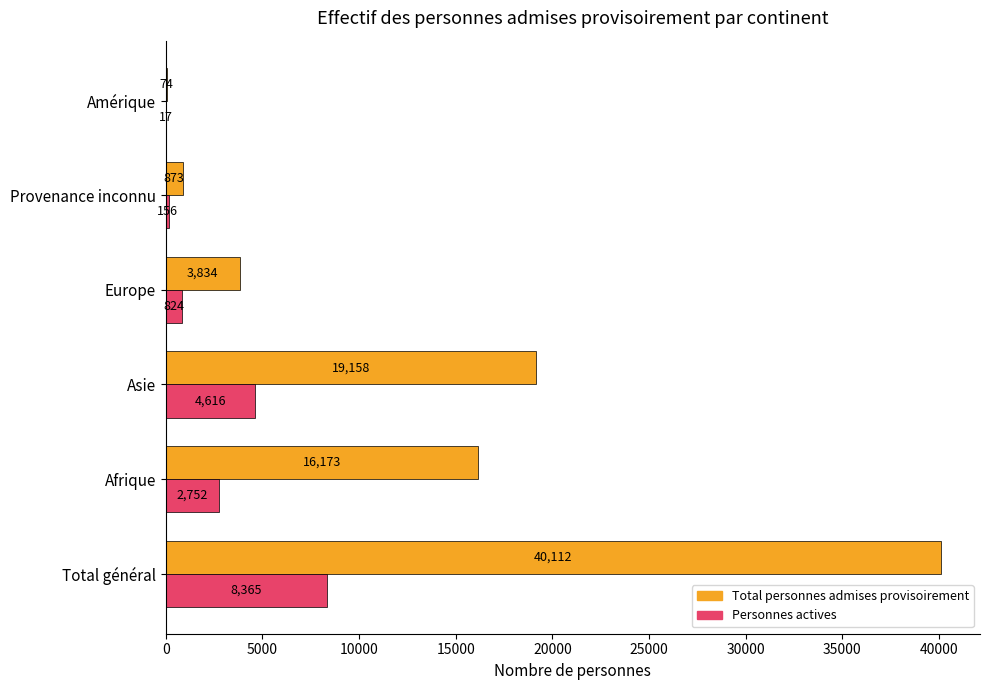

Which series changed the most between Europe and Provenance inconnu?

Total personnes admises provisoirement